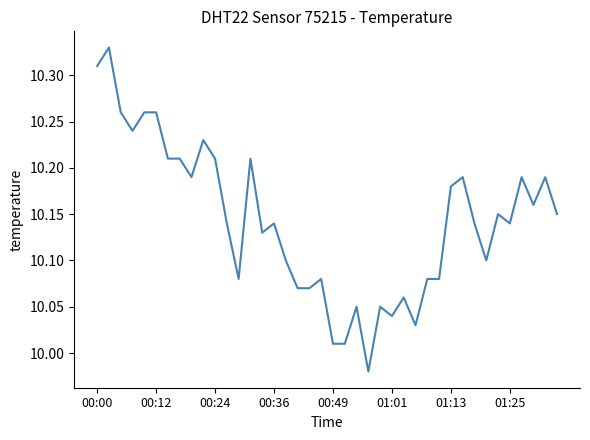

How many lines are shown in the chart?

1